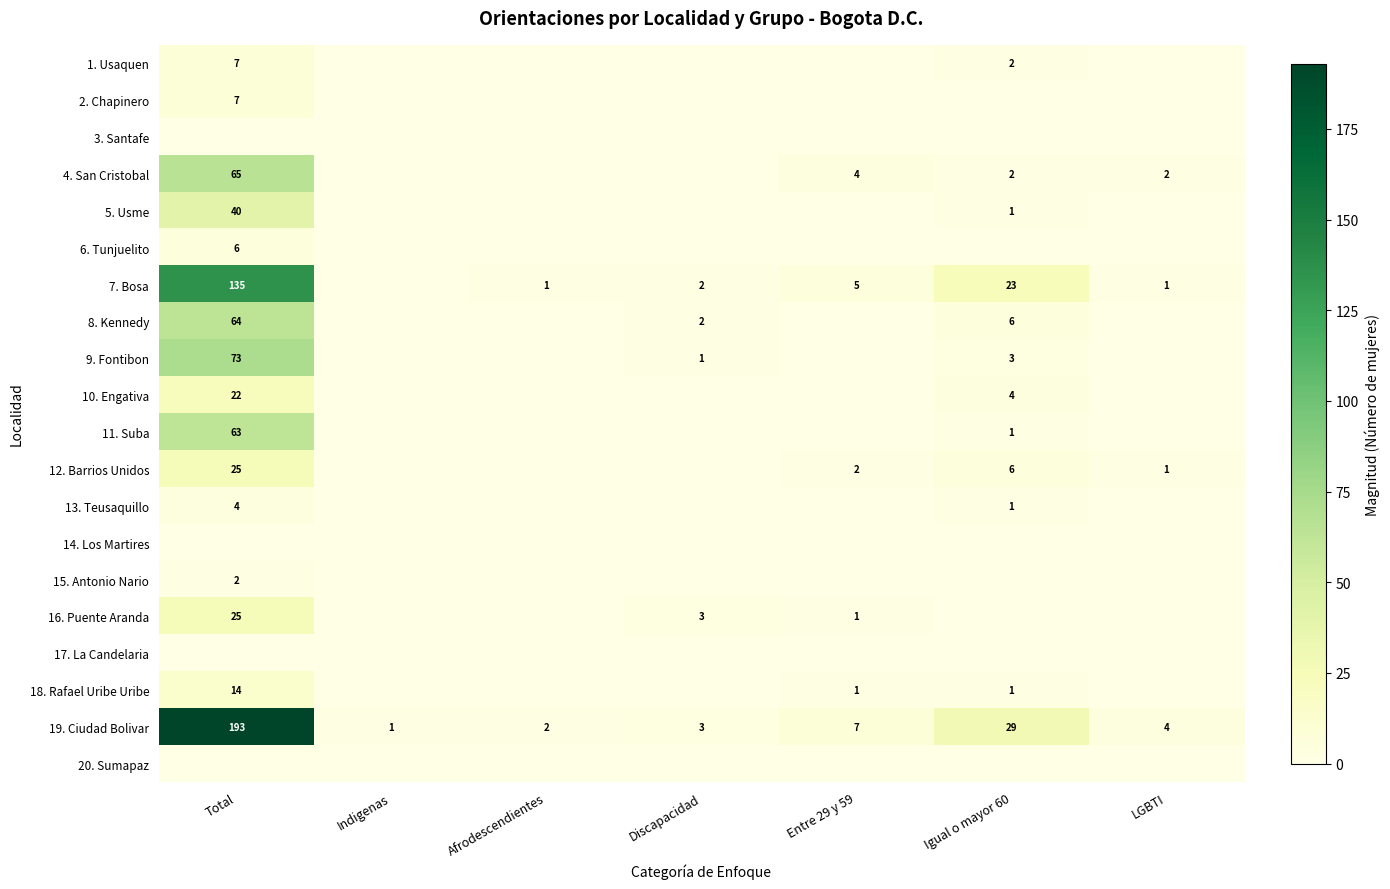

Is it true that 4. San Cristobal equals 32 at Indigenas?

False